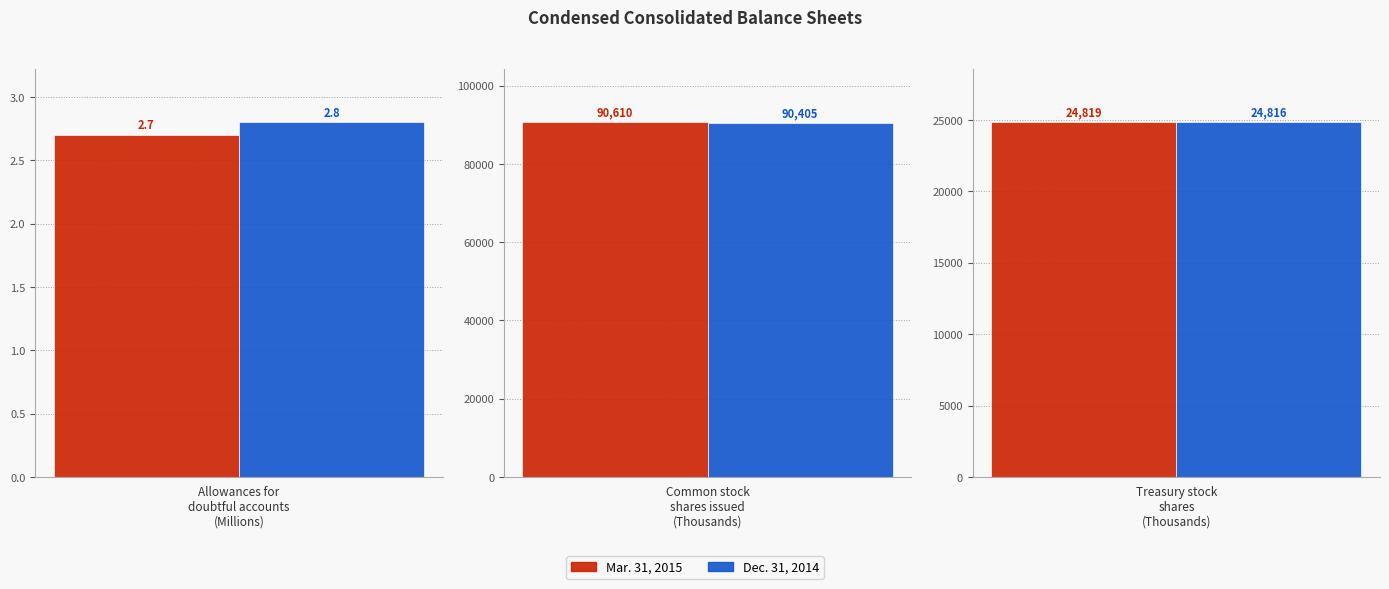

At how many categories does at least one series exceed 50485?

1